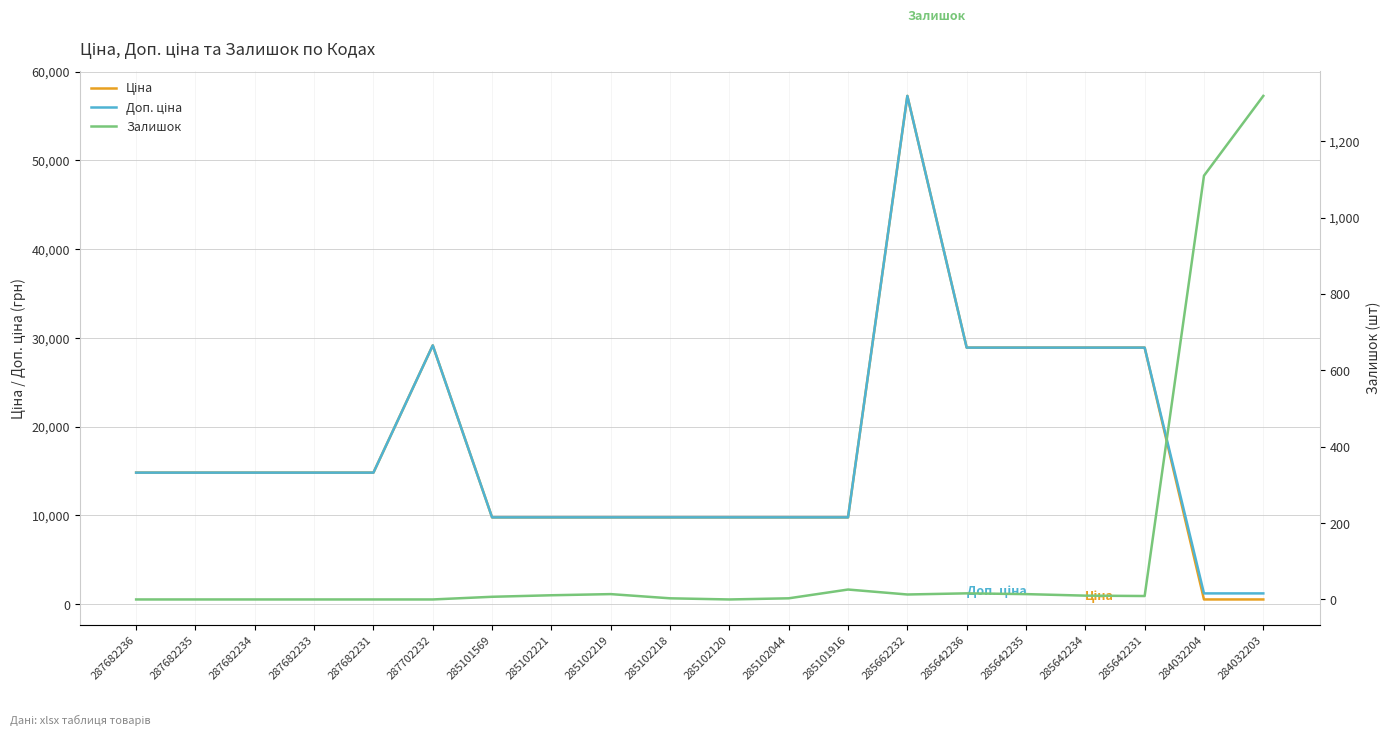

What is the label of the 10th point from the left?

285102218